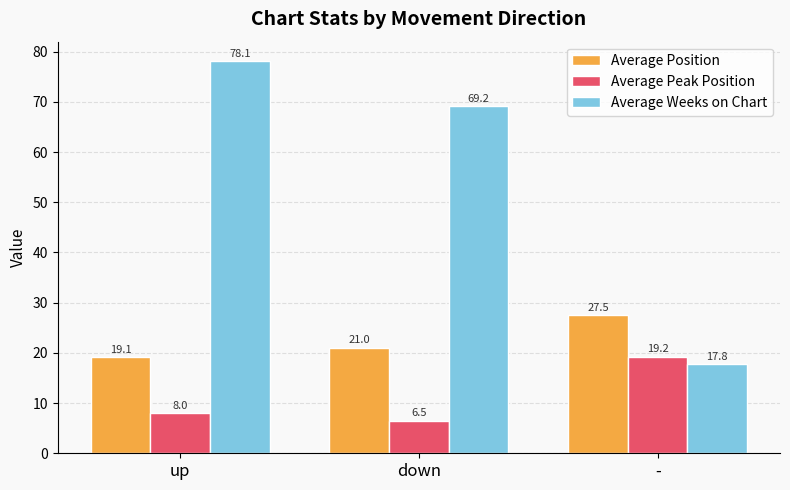

What value does the Average Position series have at up?

19.1